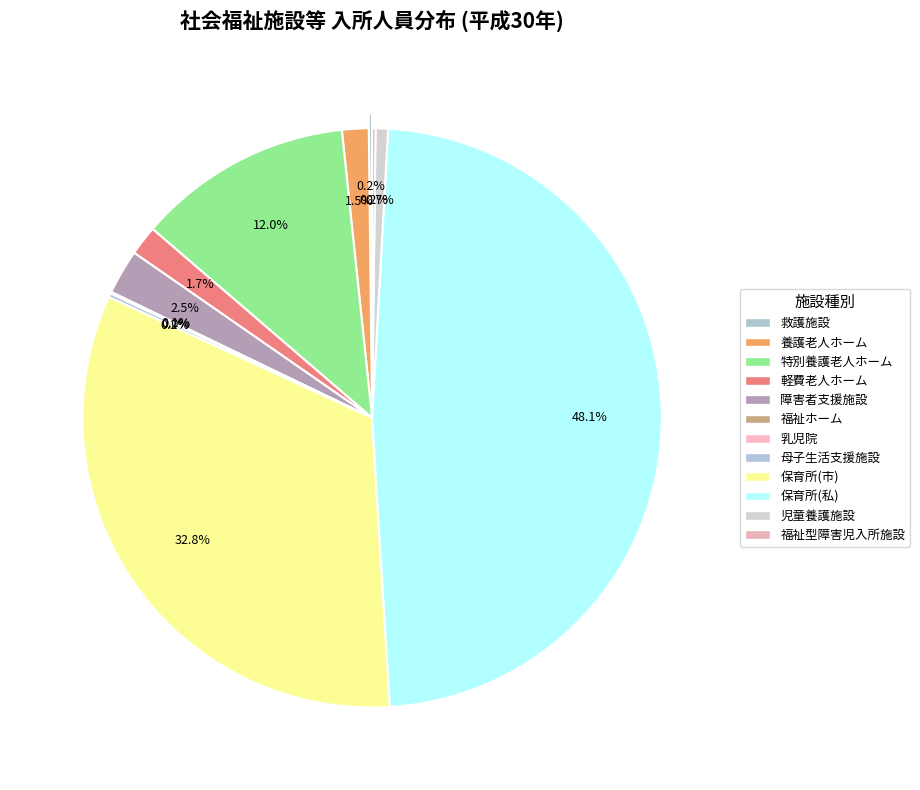

How many slices are in this pie chart?

12